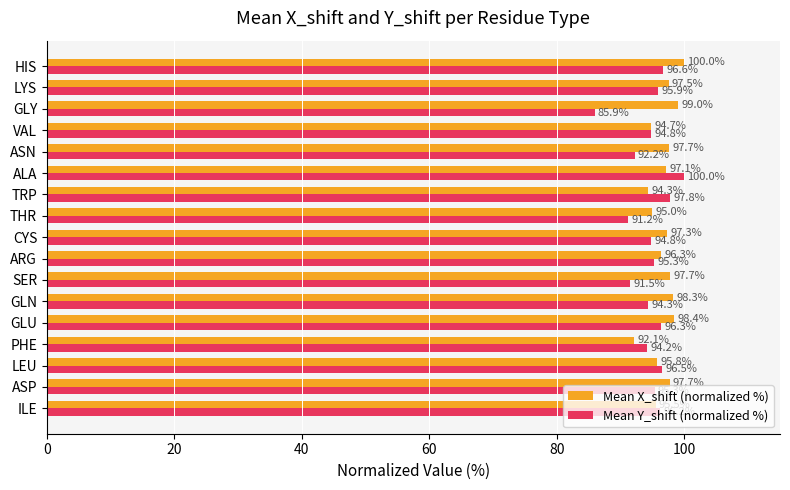

Rank the series by their average value, from lowest to highest.

Mean Y_shift (normalized %), Mean X_shift (normalized %)